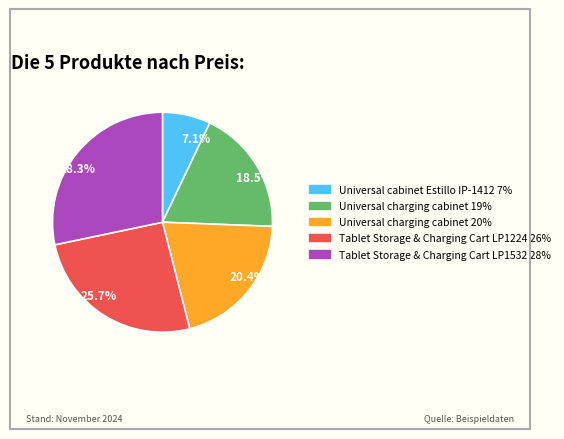

What is the smallest slice in the pie chart?

7.1%